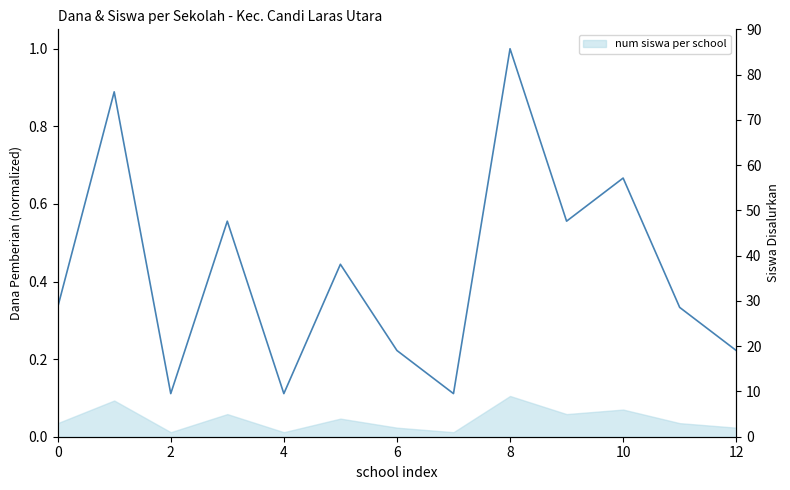

How many points are higher than both their immediate neighbors (excluding endpoints)?

5